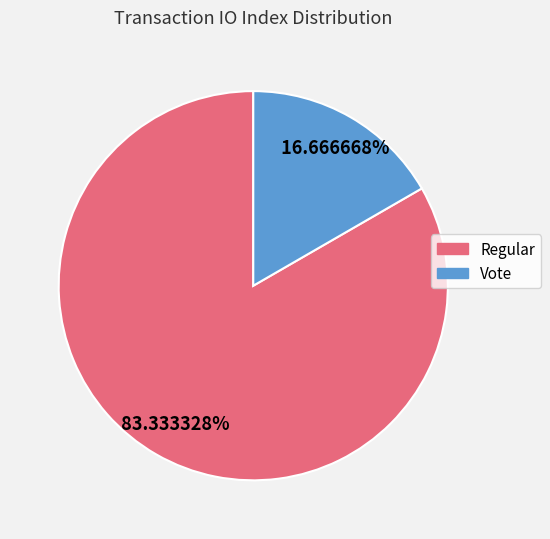

True or false: Regular accounts for 83% of the total.

True